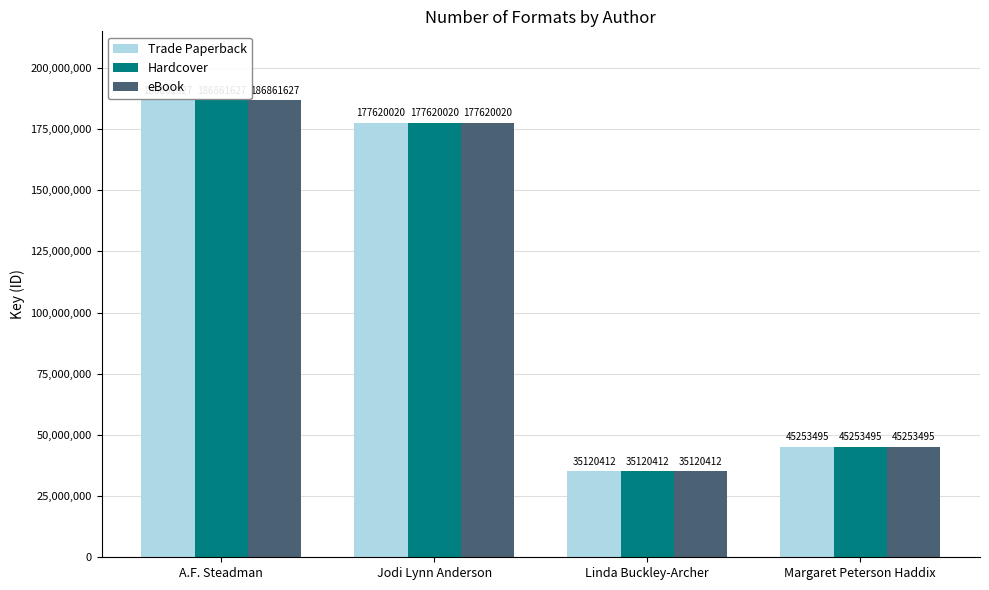

List the labels in order of Hardcover value, smallest first.

Linda Buckley-Archer, Margaret Peterson Haddix, Jodi Lynn Anderson, A.F. Steadman